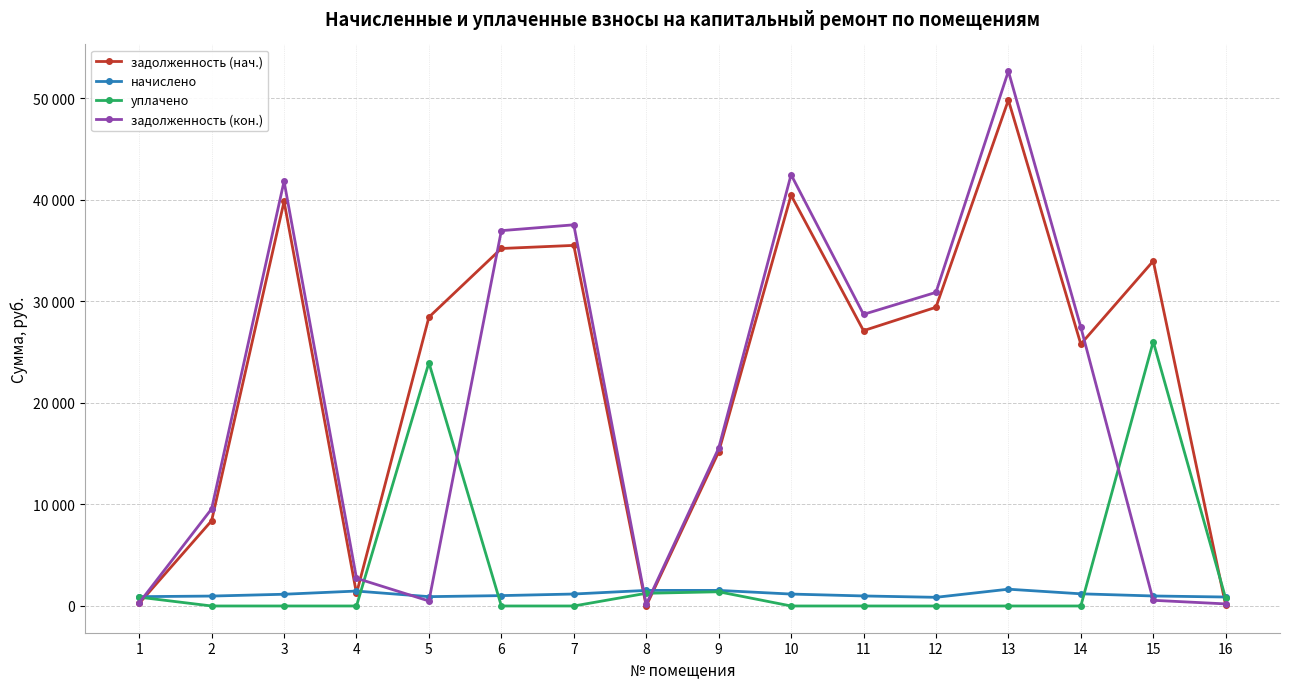

What are all the series names shown in the legend?

задолженность (нач.), начислено, уплачено, задолженность (кон.)